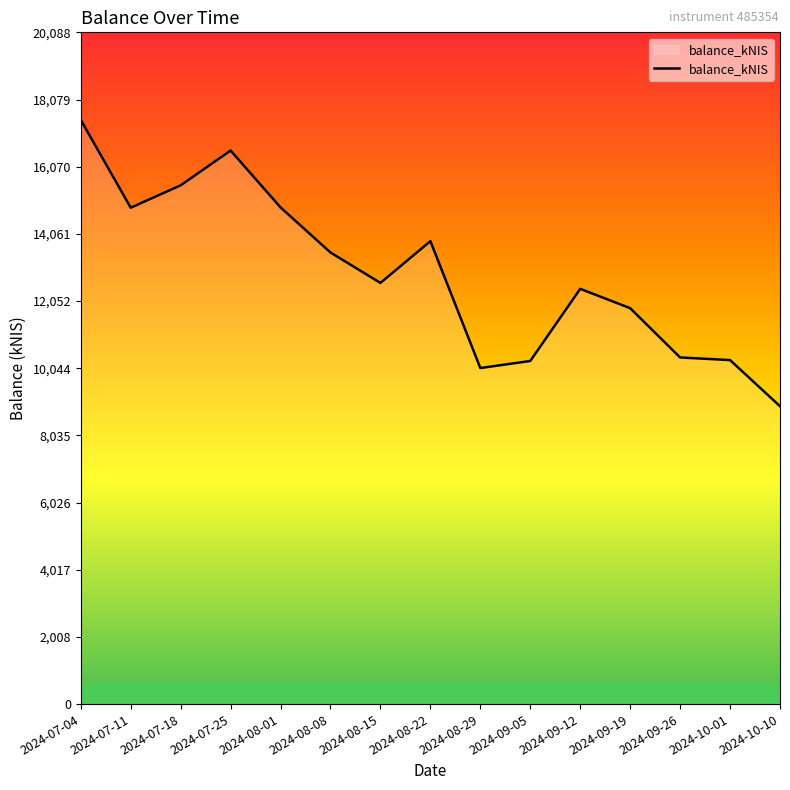

Approximately how many times larger is the value at 2024-08-22 compared to 2024-07-04?

0.8